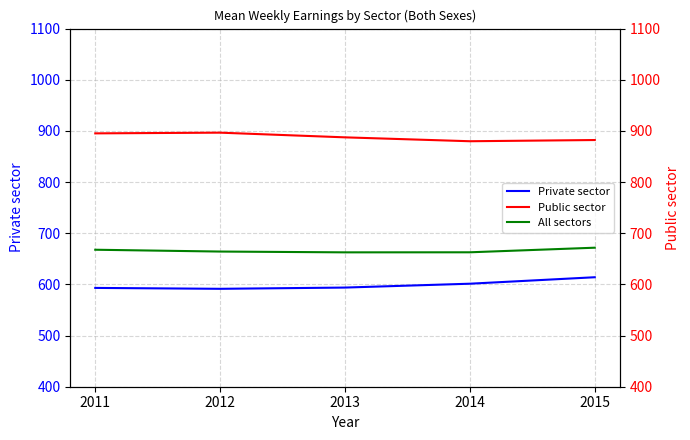

What is the approximate value of Public sector at 2013?

887.4